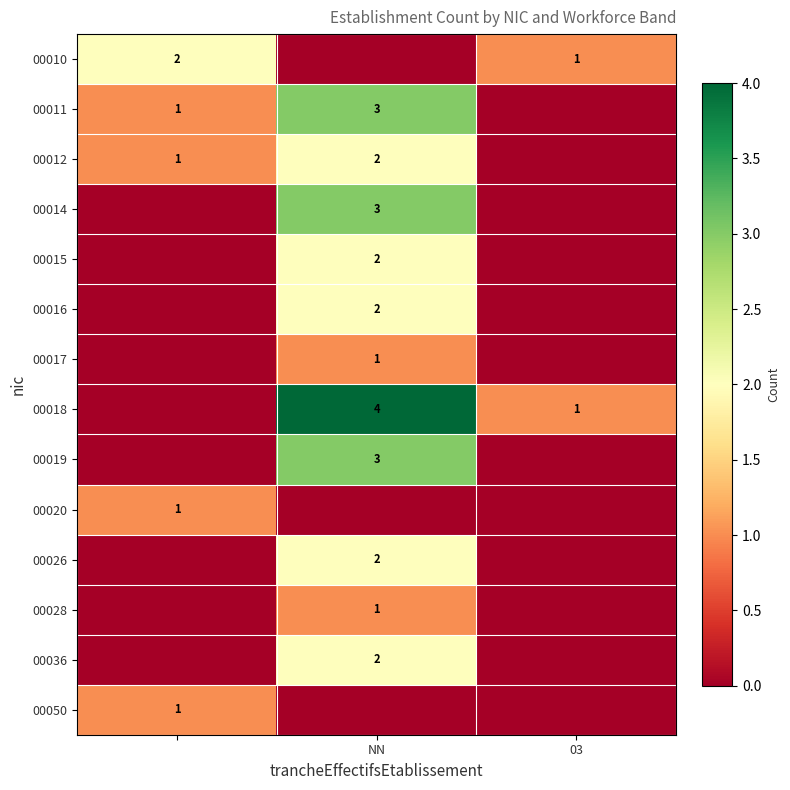

The value of 00014 at NN is 5. True or false?

False